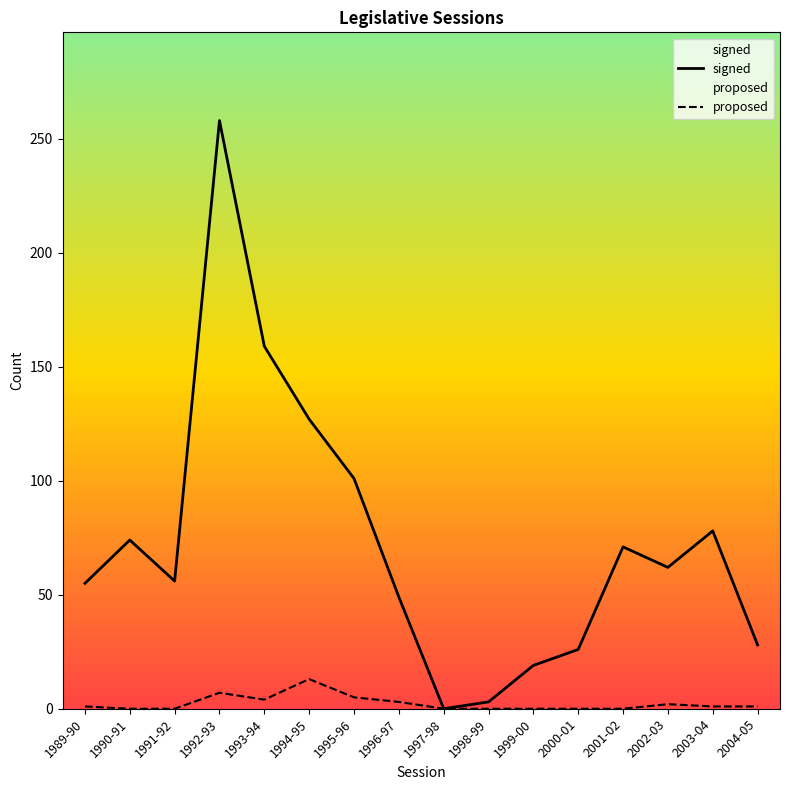

Does the chart display data point markers on the line(s)?

No